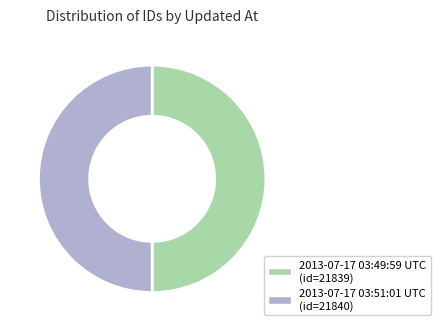

Is it true that 2013-07-17 03:49:59 UTC is 50% of the pie?

True